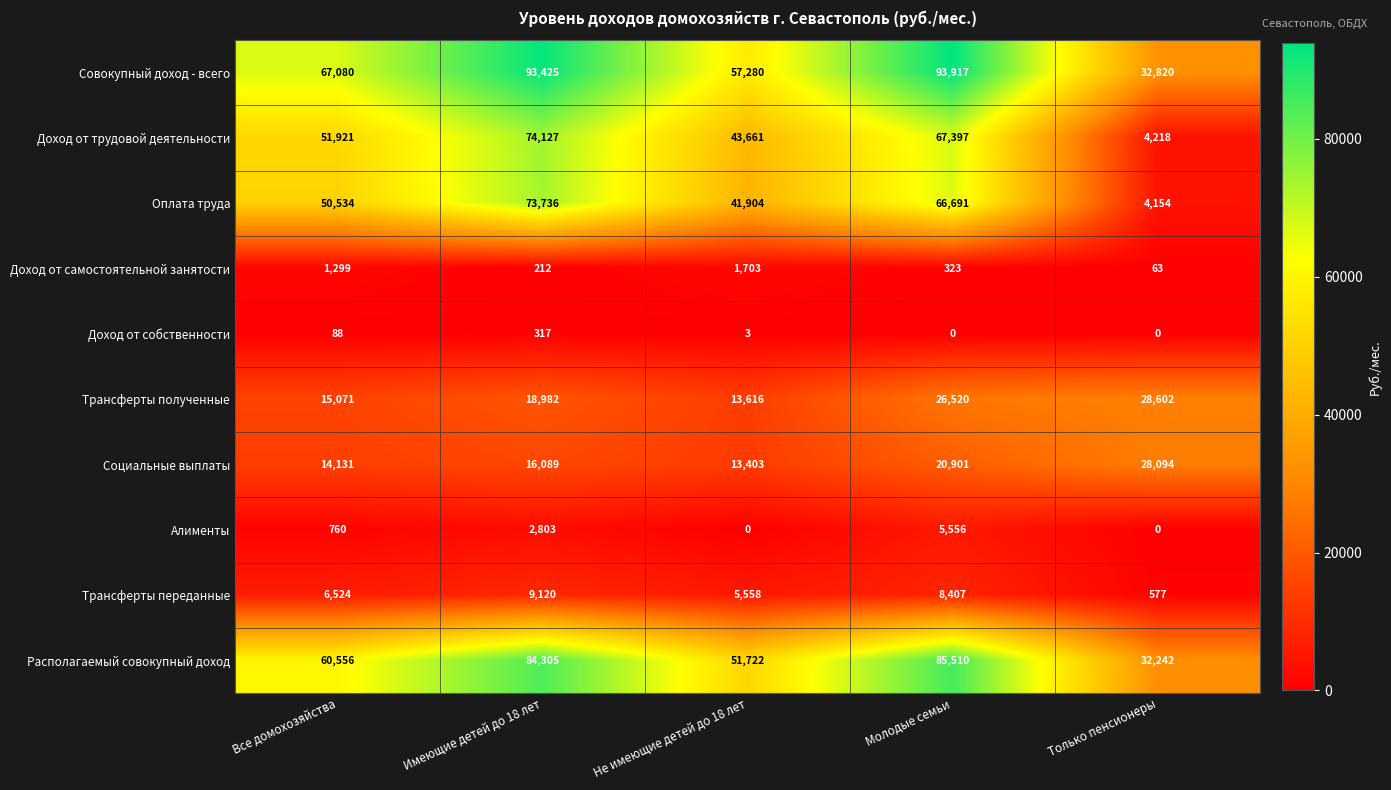

What is the difference between the highest and lowest values at Не имеющие детей до 18 лет?

57280